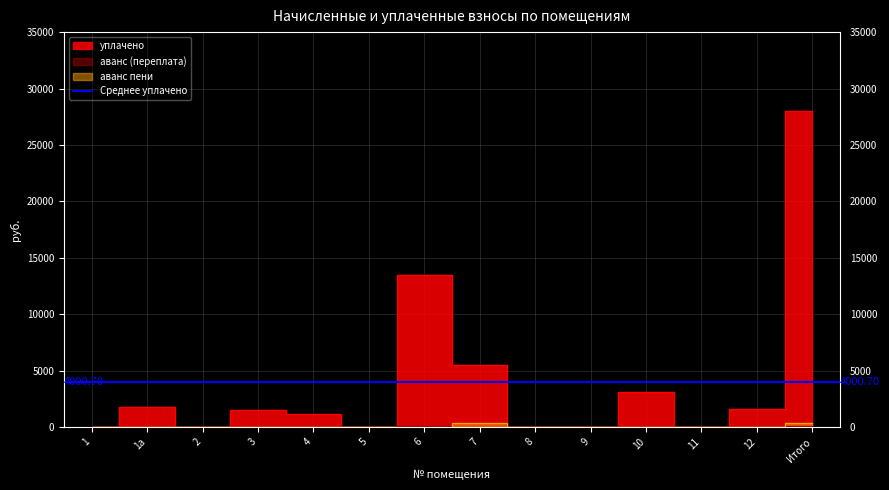

The уплачено series shows 1122.7 at 4. True or false?

True